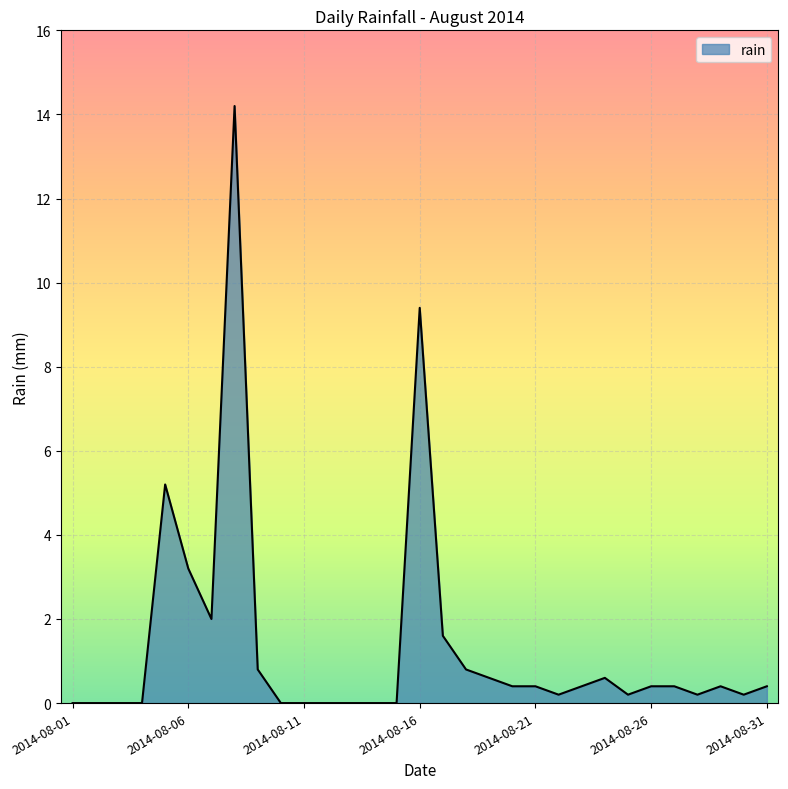

Reading right to left, extract all data points from this chart.

0.4	0.2	0.4	0.2	0.4	0.4	0.2	0.6	0.4	0.2	0.4	0.4	0.6	0.8	1.6	9.4	0.0	0.0	0.0	0.0	0.0	0.0	0.8	14.2	2.0	3.2	5.2	0.0	0.0	0.0	0.0